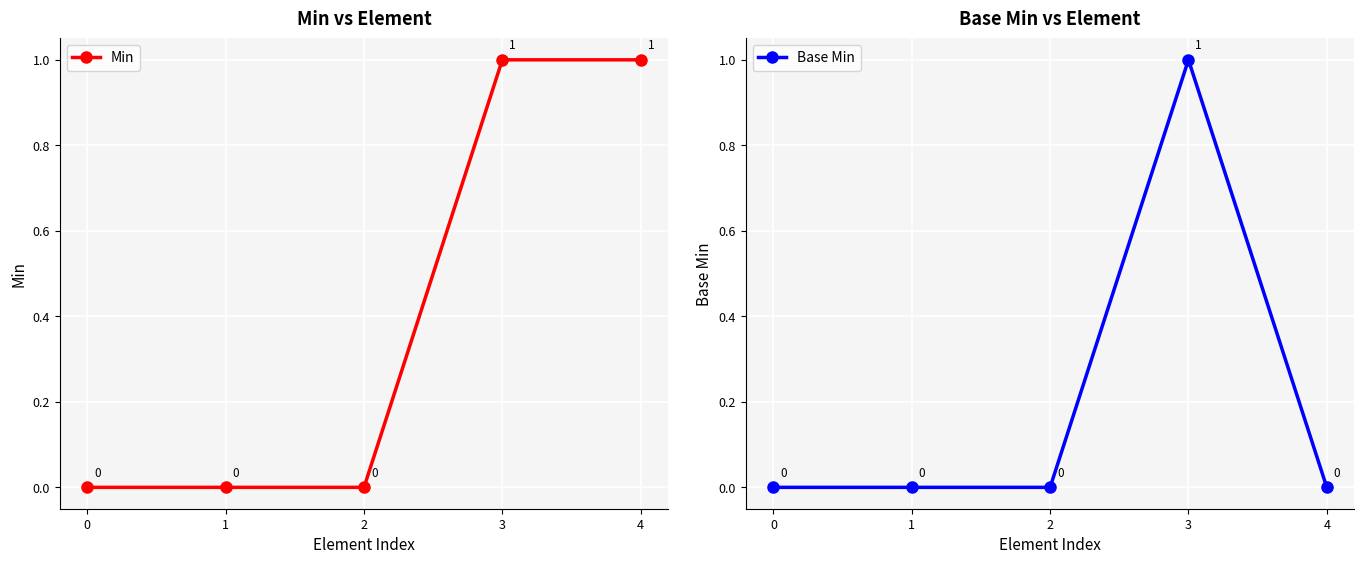

At 2, list the series in order from smallest to largest.

Min, Base Min